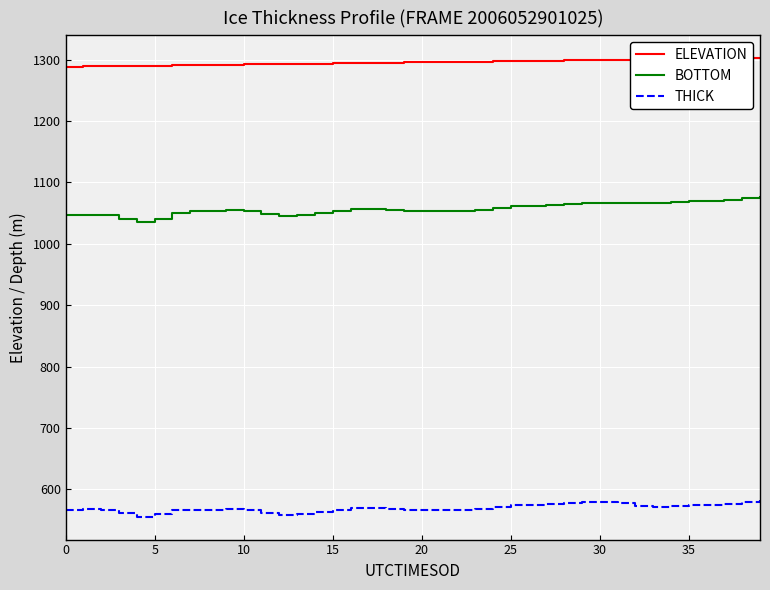

What is the smallest value displayed?

555.3